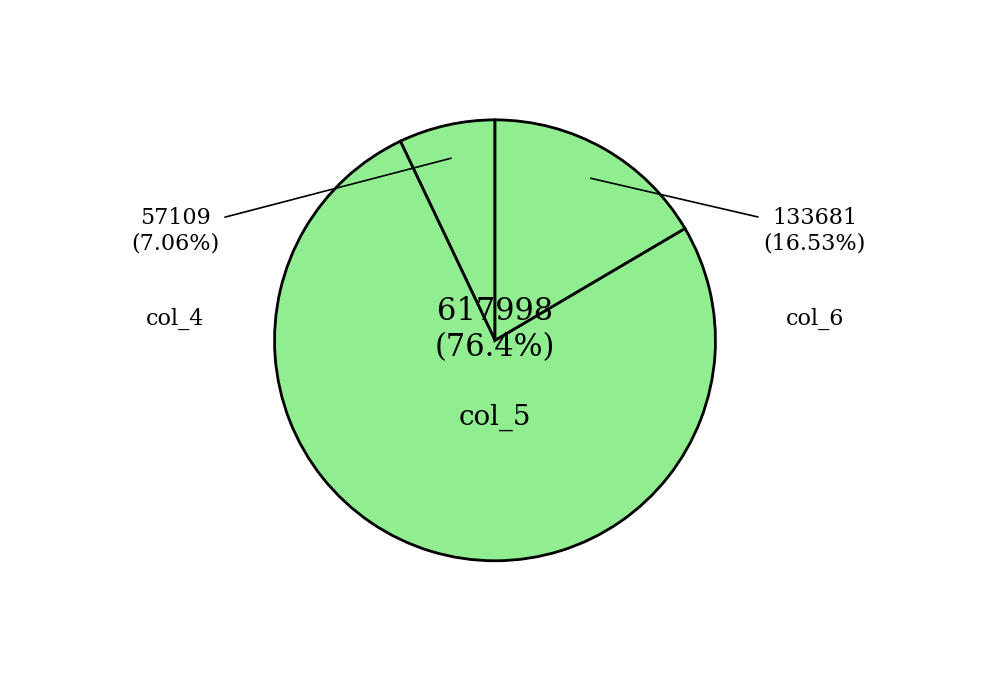

Does 38 account for over 50% of the chart?

No